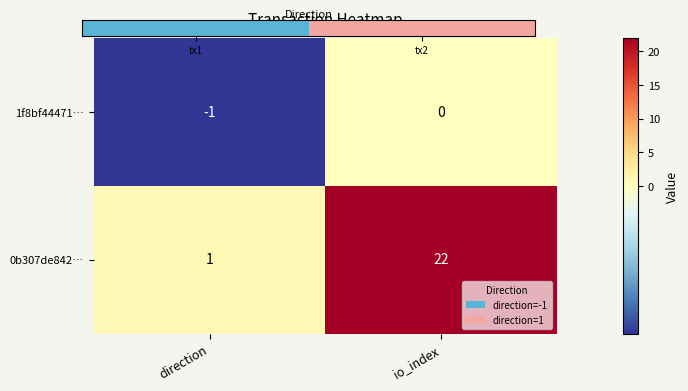

Rank the series by their average value, from highest to lowest.

0b307de842…, 1f8bf44471…